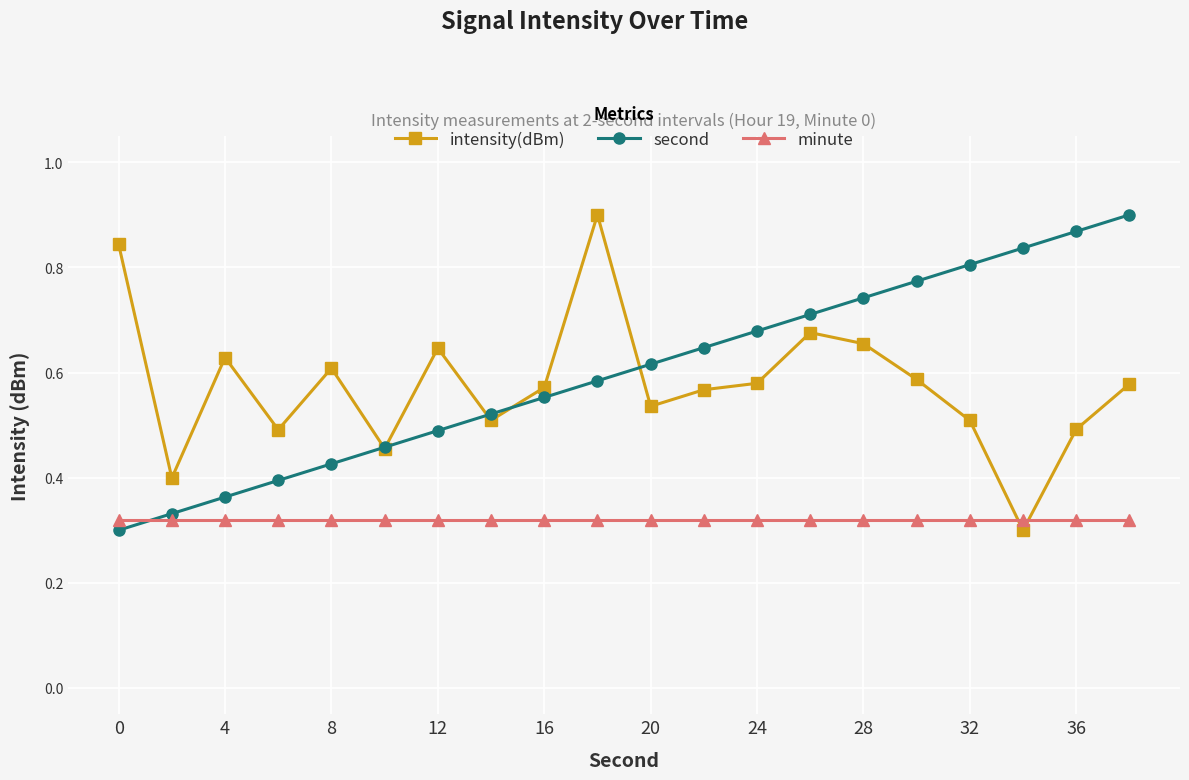

At how many categories does at least one series exceed 0?

20